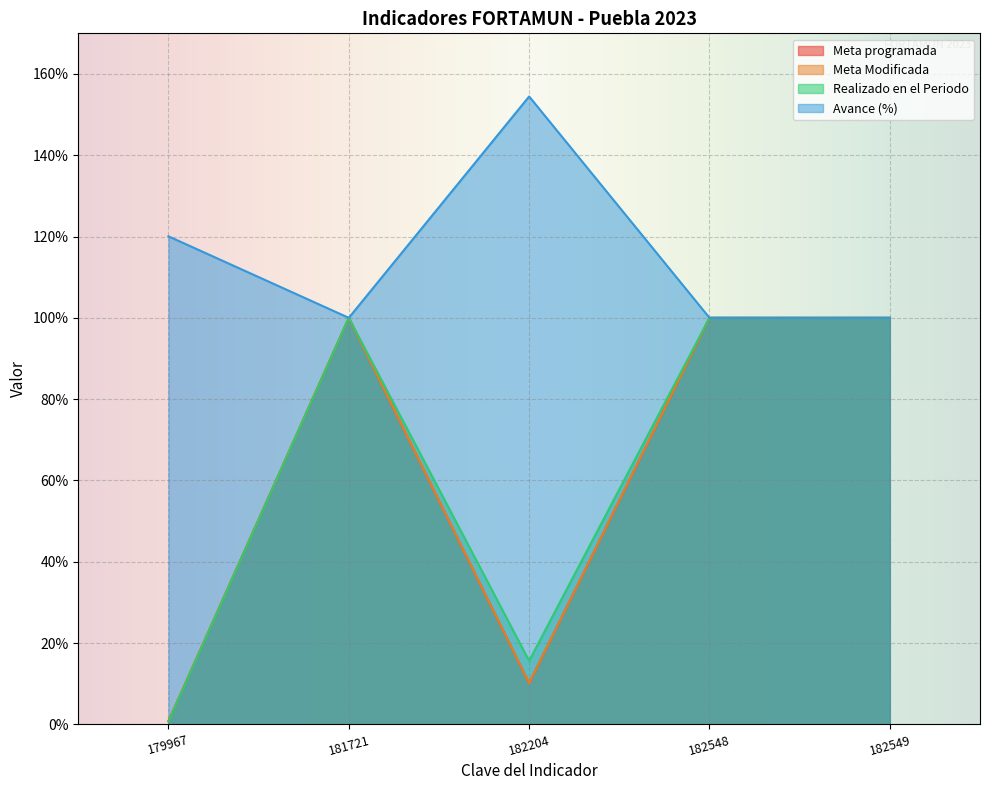

Is the value of Avance (%) at 182204 greater than the value of Meta Modificada at 179967?

Yes